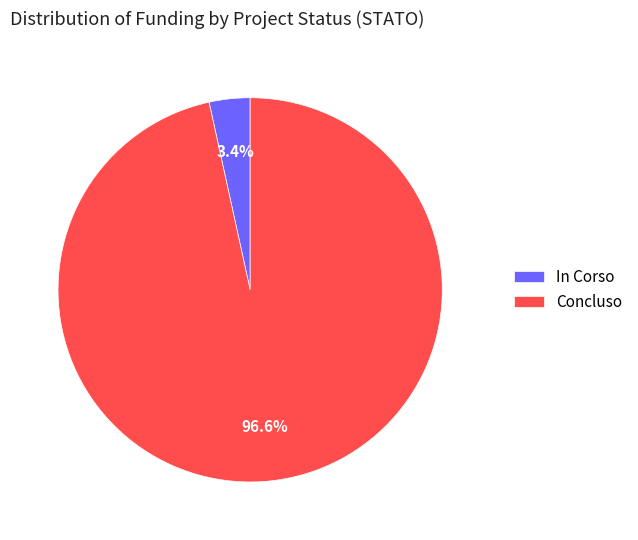

To the nearest percent, what is the difference between the In Corso and Concluso slice percentages?

93%